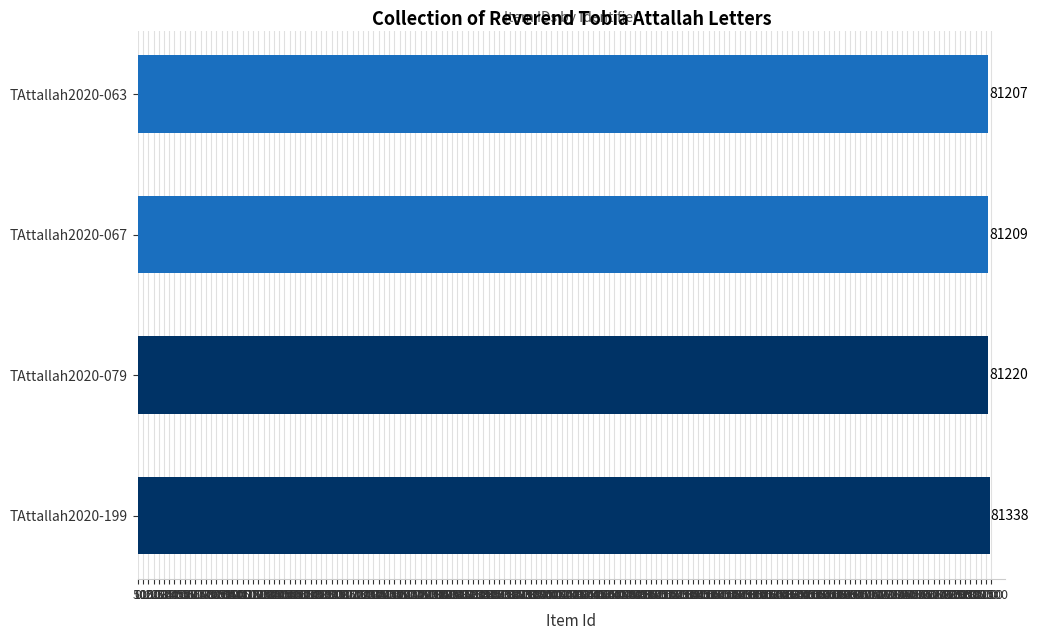

Where is the data nearest to the value 81272?

TAttallah2020-079